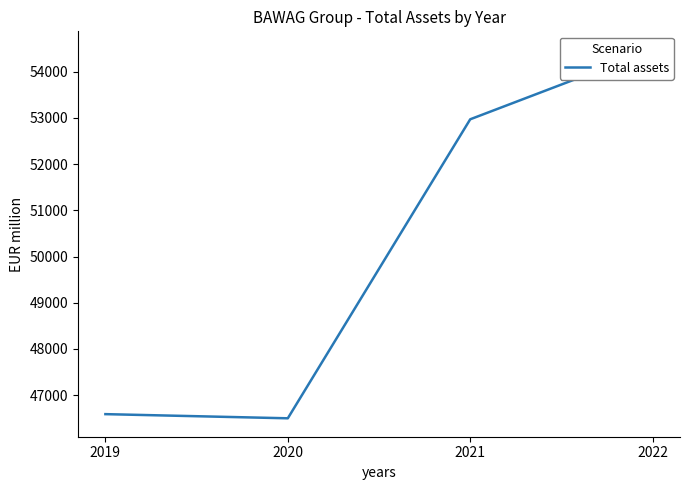

The chart shows a value of 54475 at 2022. True or false?

True